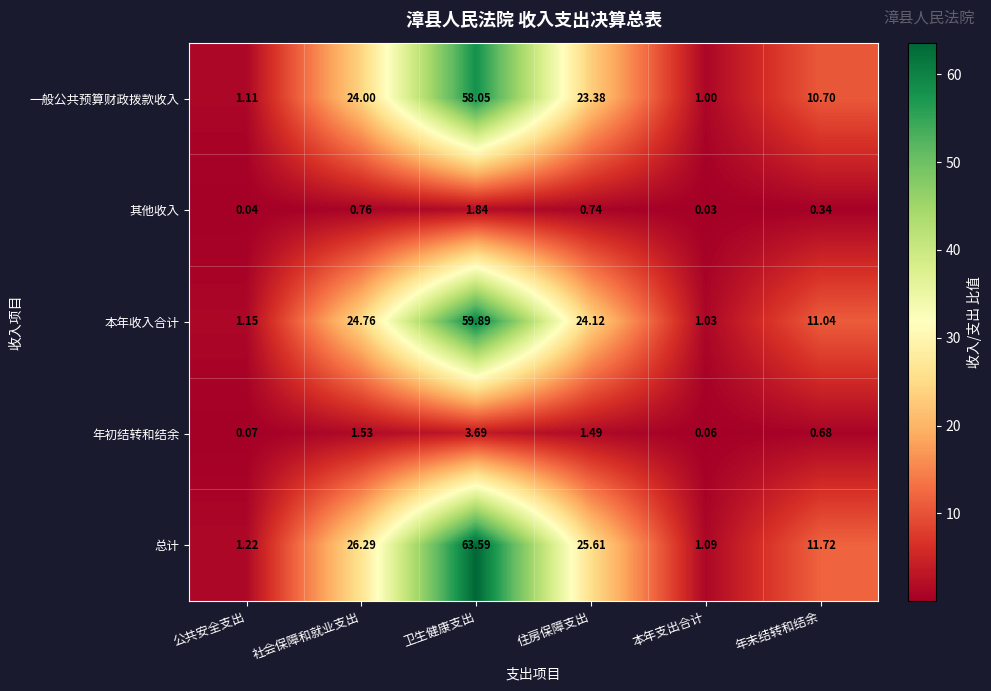

How many data points does each series have?

6